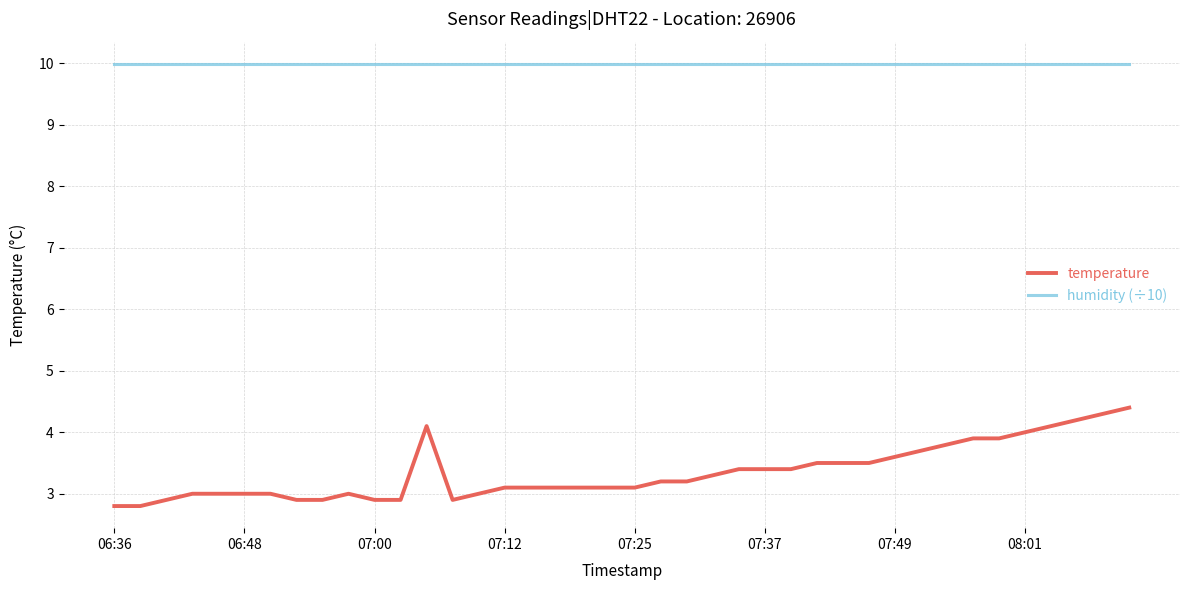

True or false: humidity (÷10) and temperature intersect in this chart.

False